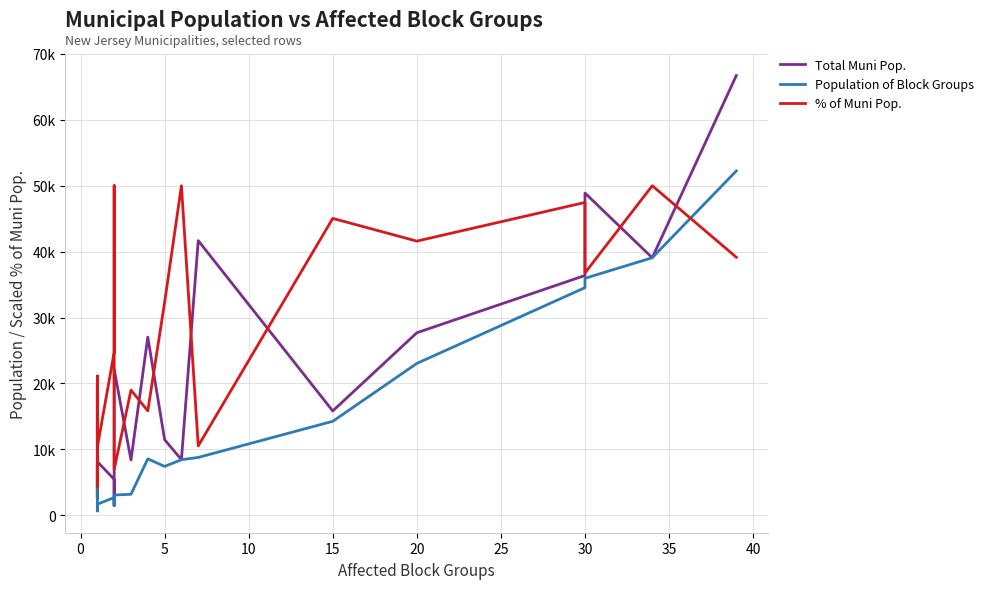

What is the sum of the % of Muni Pop. values at 30 and 40?

33865